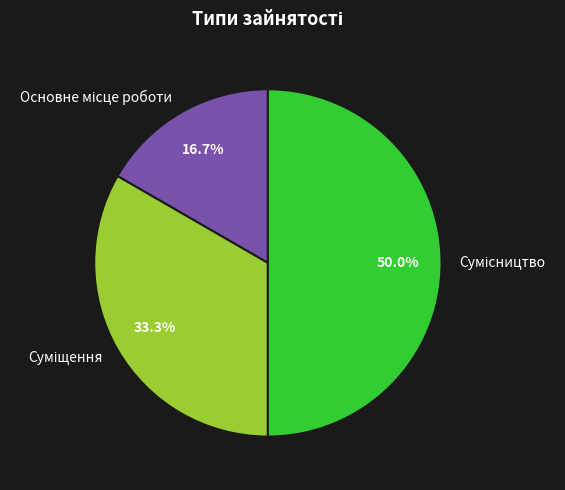

Count the number of slices in the pie.

3